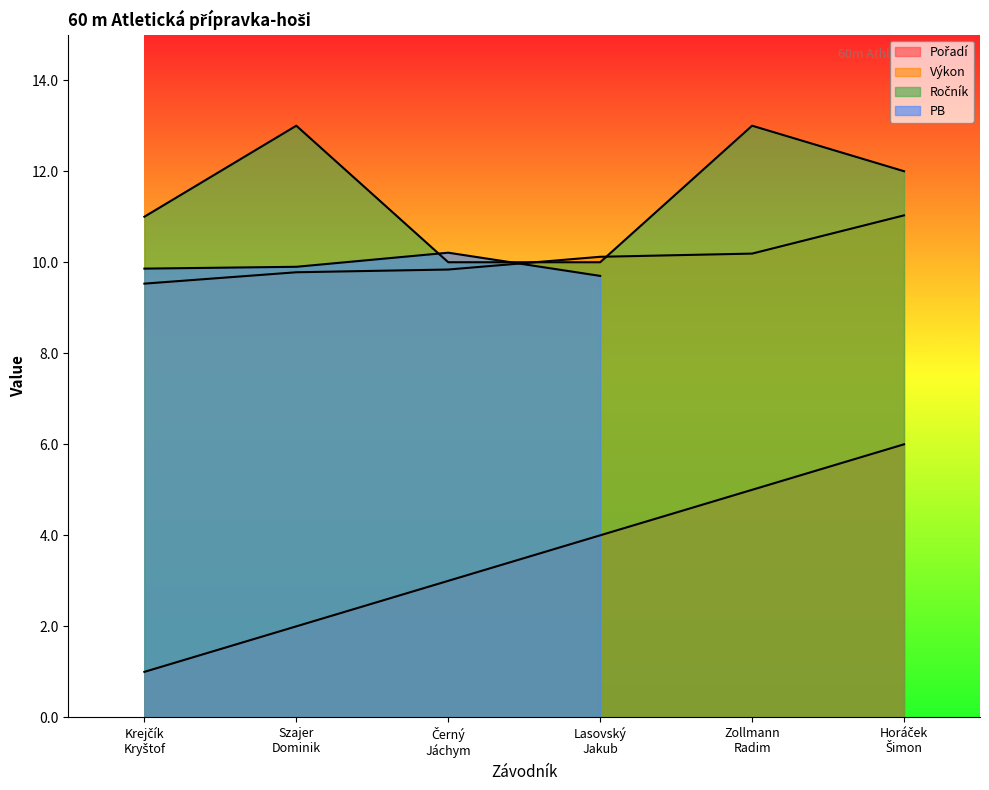

What is the label of the 3rd point from the right?

Lasovský
Jakub